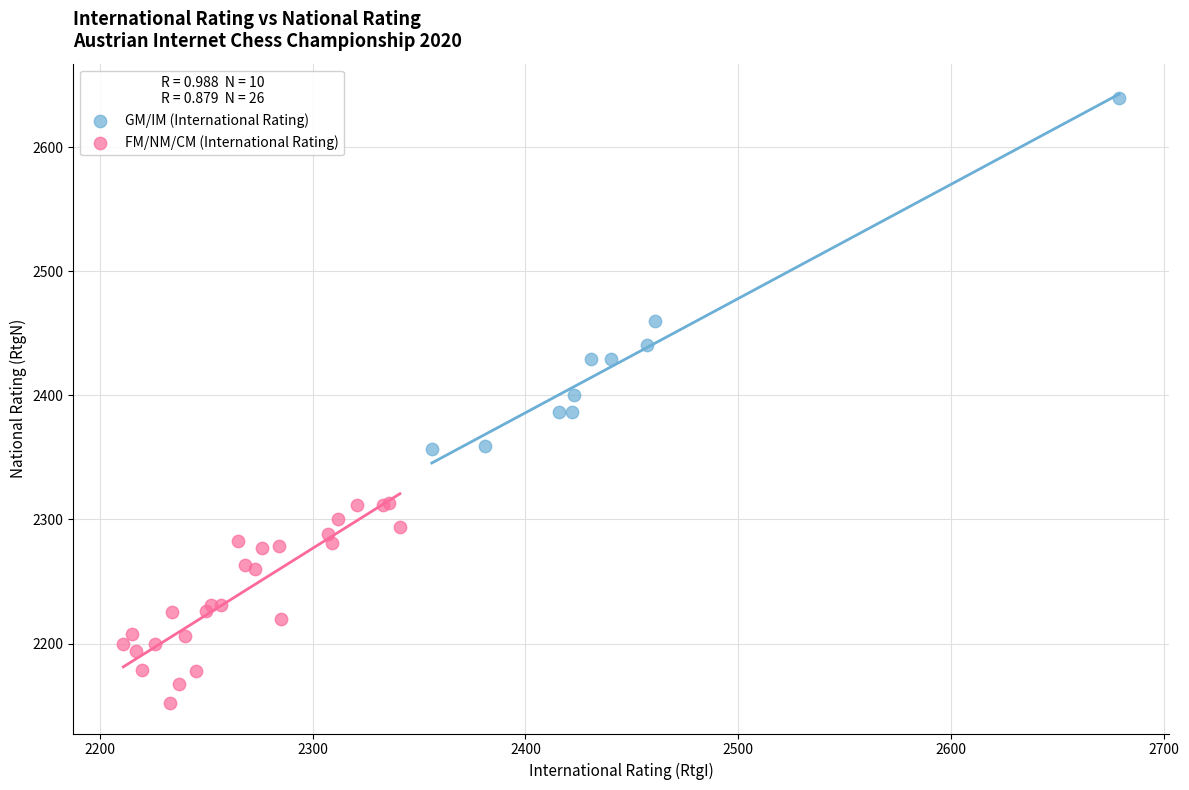

Which series reaches the minimum Y coordinate?

FM/NM/CM (International Rating)